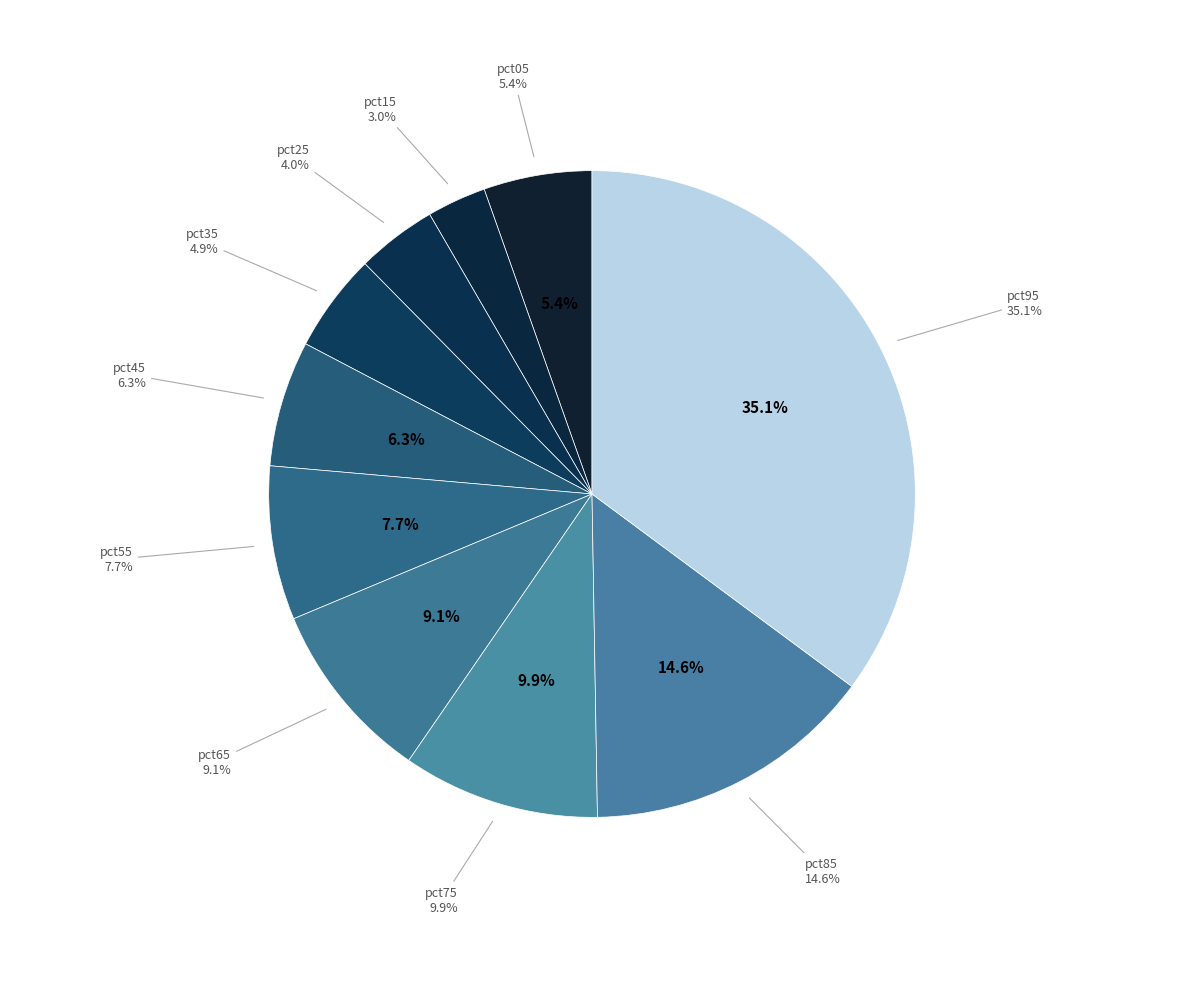

True or false: pct25 accounts for 4% of the total.

True